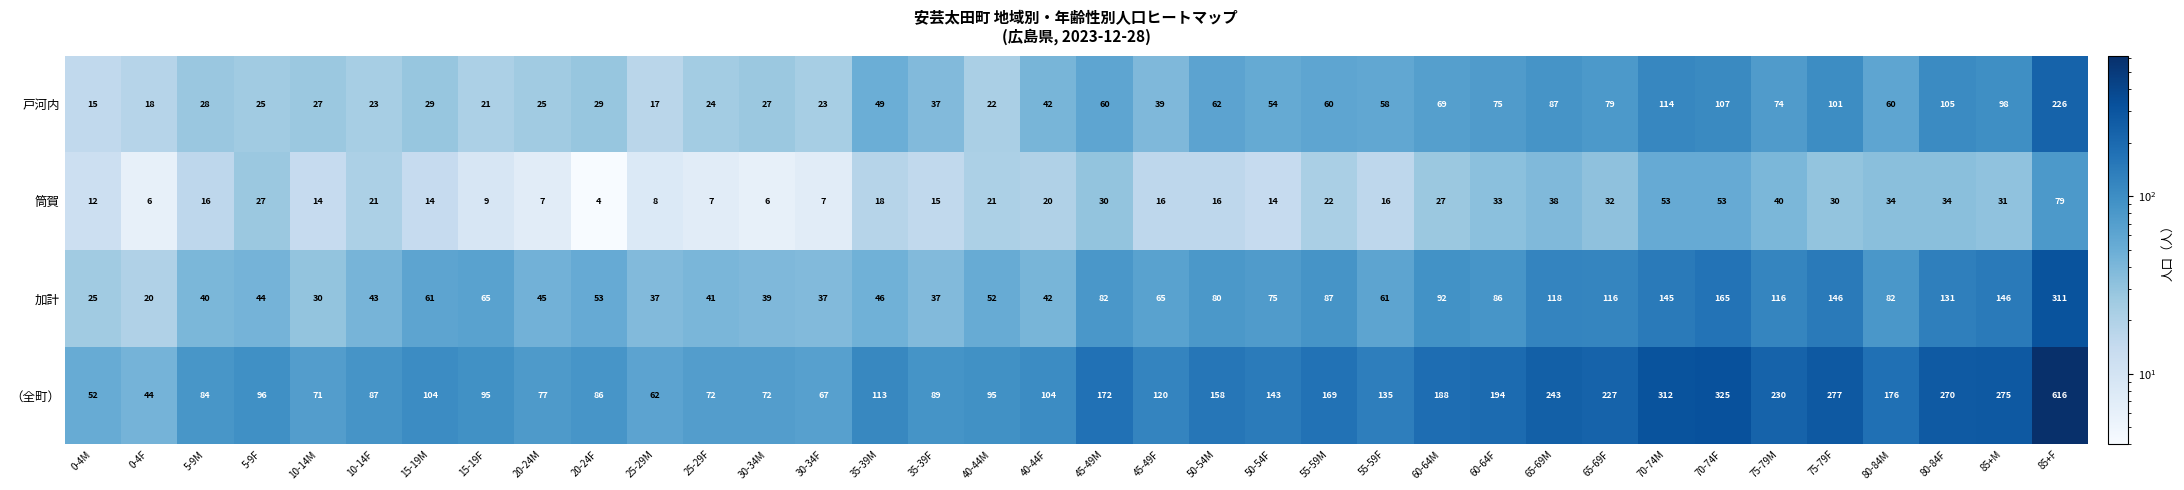

Between 25-29M and 75-79M, which series saw the biggest shift?

（全町）